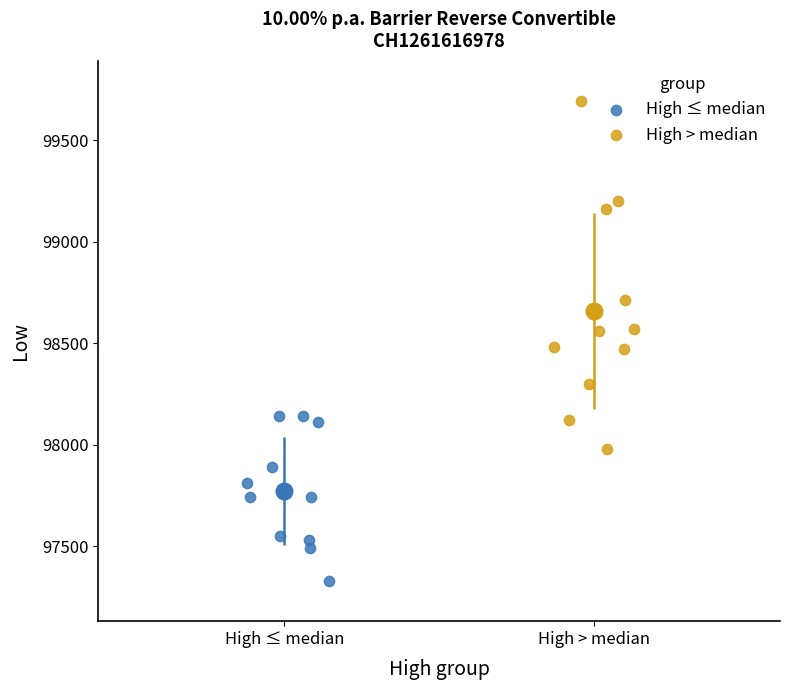

Which series contains the highest Y value?

High > median